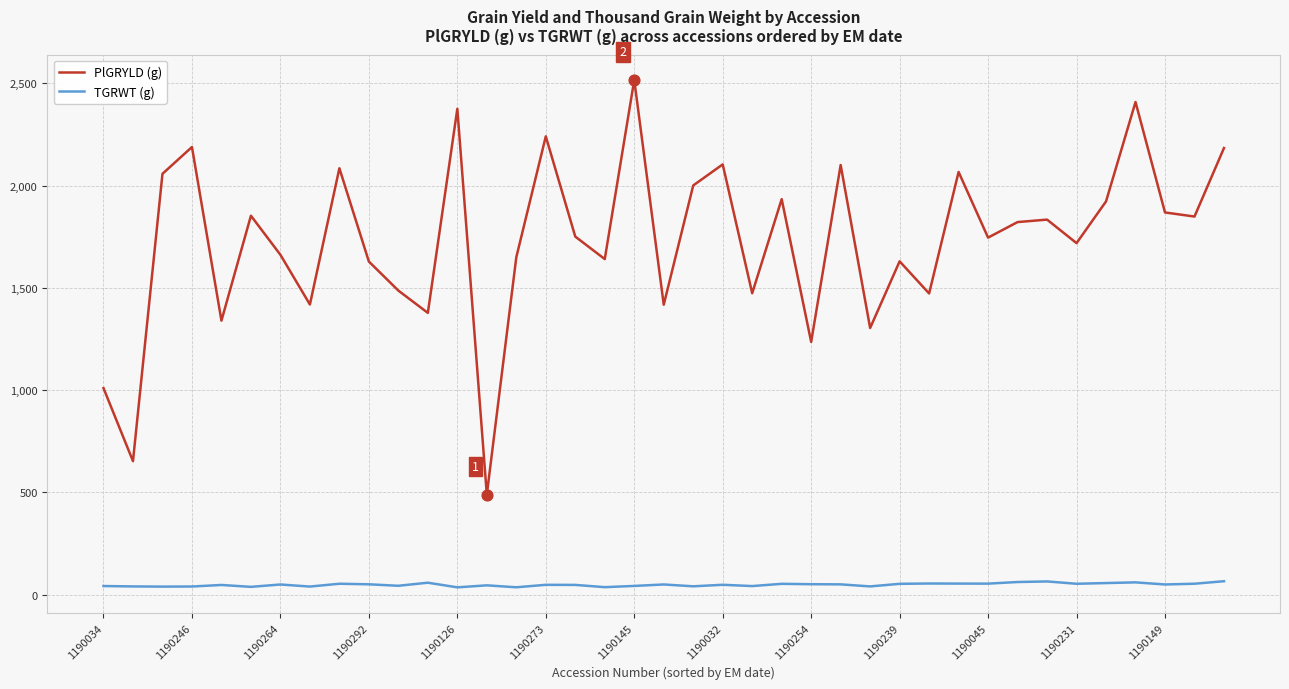

Which series has the largest total across all categories?

PlGRYLD (g)